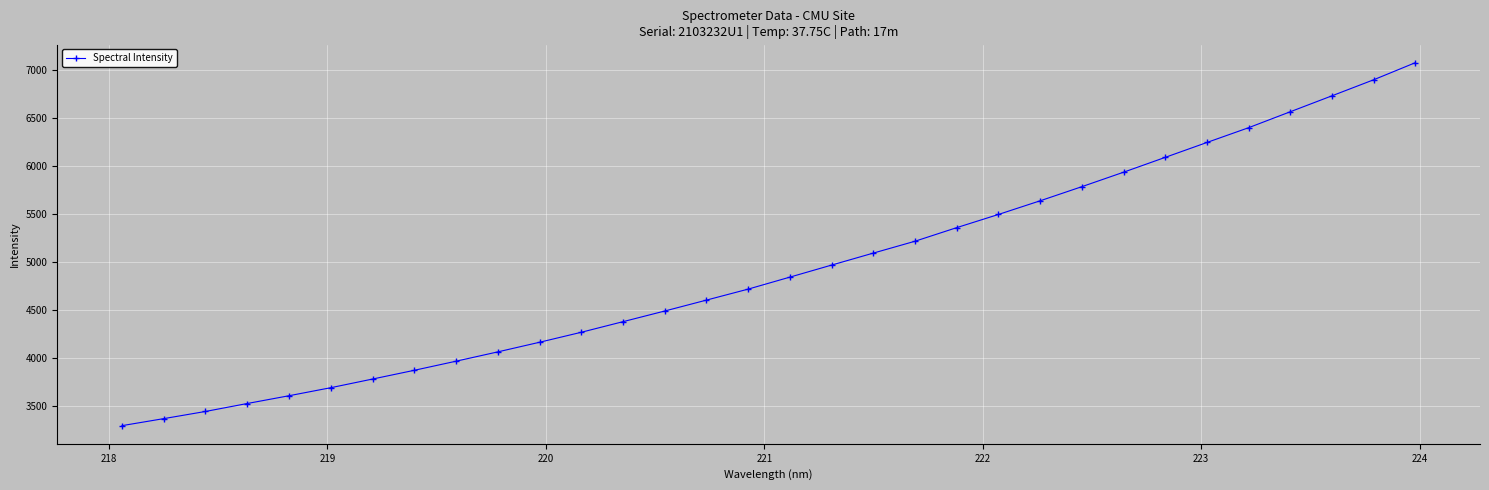

What is the value of the 30th point from the left?

6728.9